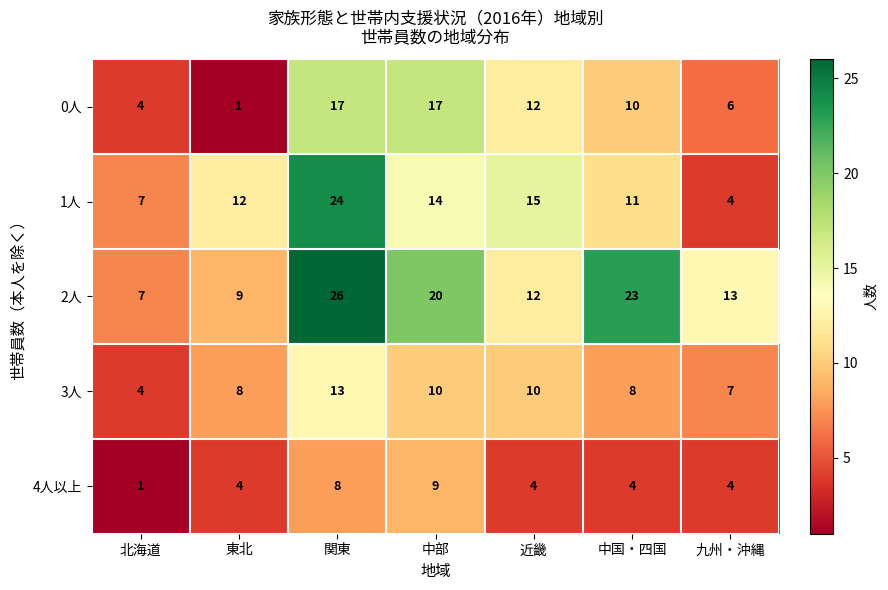

Is it true that 0人 equals 9 at 関東?

False